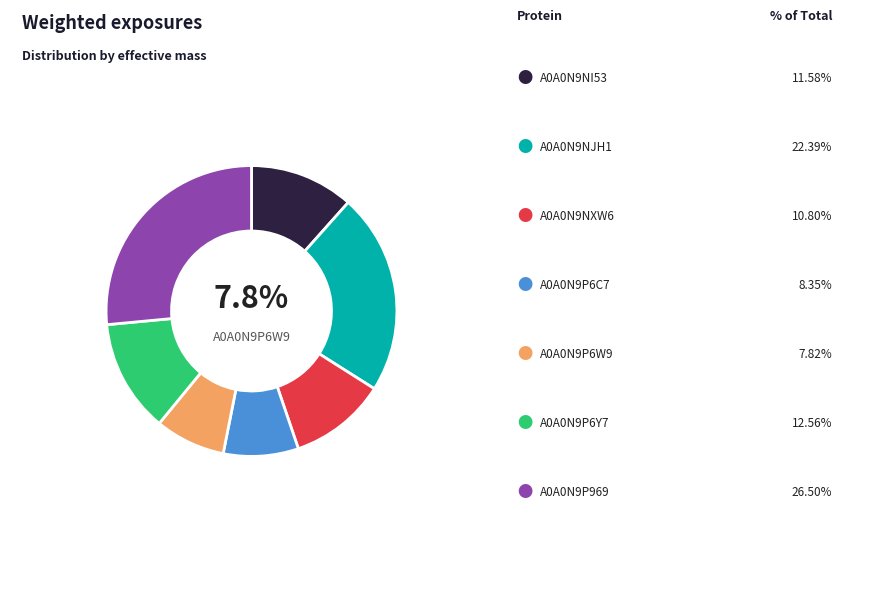

Is A0A0N9P969 the majority of the pie?

No